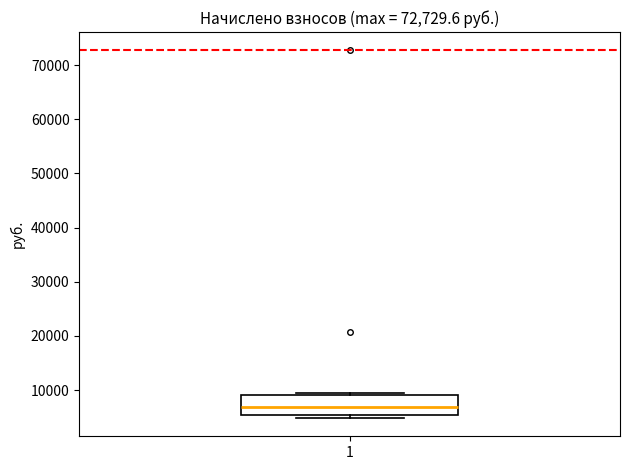

Transcribe this box plot: give where the median line is, the range the box spans, and where the two whiskers end, as read against the y-axis. The values are not printed on the chart, so give them approximately, as read against the axis.

median 7000, box 5000 to 9000, whiskers 5000 (just below the box's lower edge) to 9000 (just above the box's upper edge)